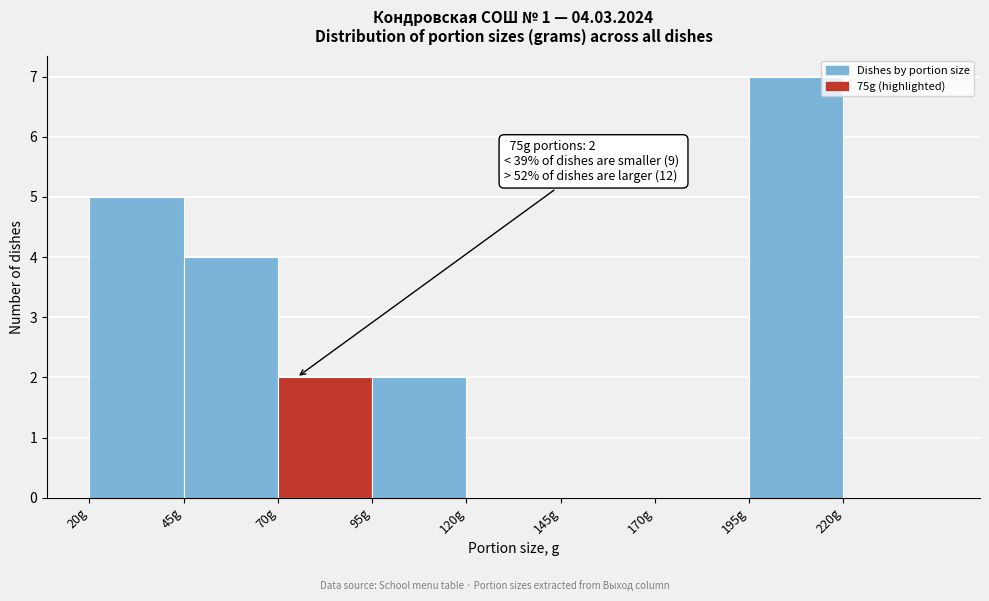

Over which range of the x-axis is the bar tallest?

195 to 220